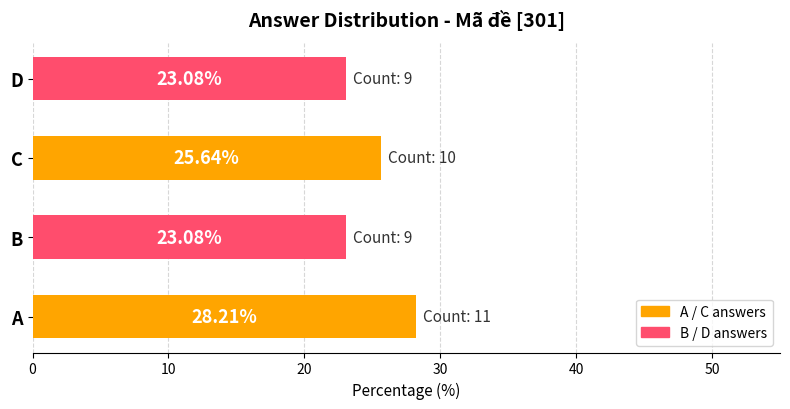

At which category does the chart reach its peak across all series?

A